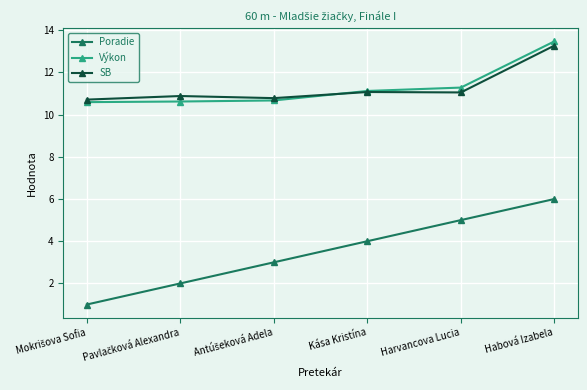

What is the label of the 3rd point from the right?

Kása Kristína